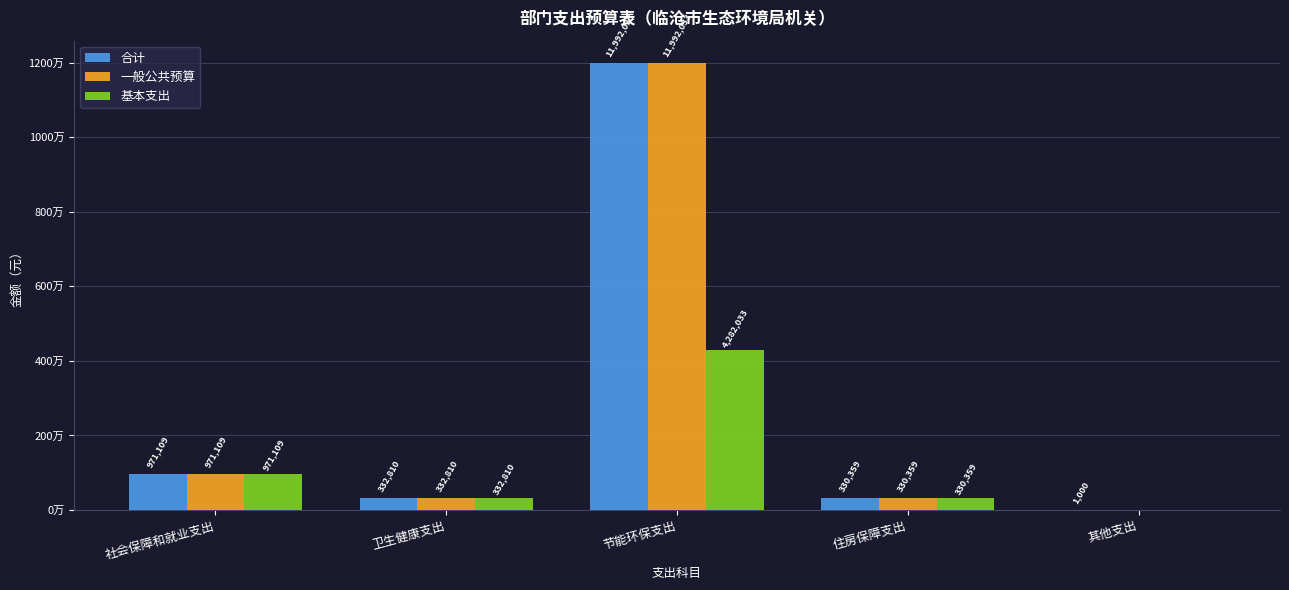

Reading left to right, transcribe all the data shown in this chart.

合计: 971109.5	332810.2	11992032.7	330359.0	1000.0
一般公共预算: 971109.5	332810.2	11992032.7	330359.0	0.0
基本支出: 971109.5	332810.2	4282032.7	330359.0	0.0